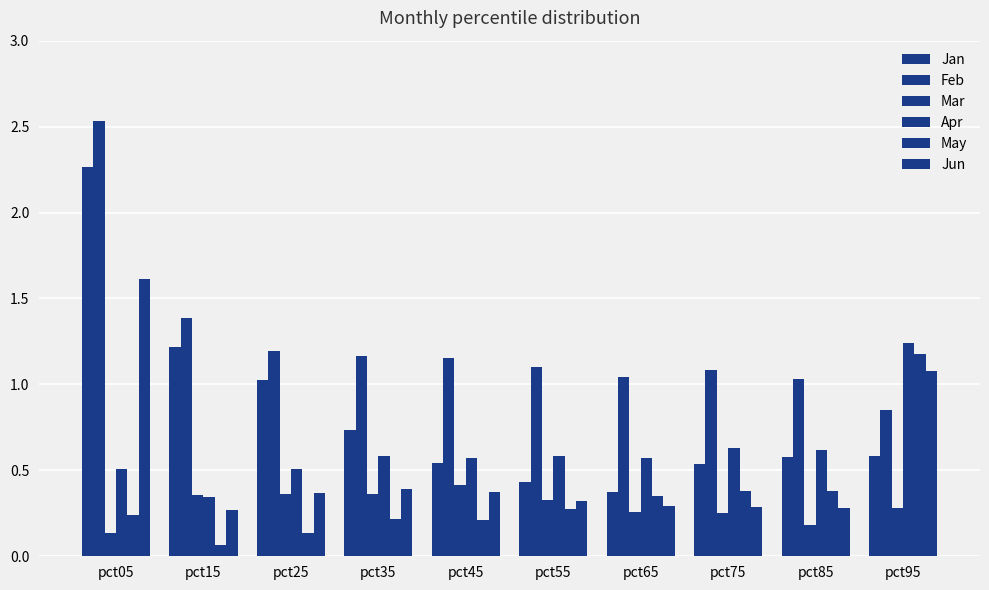

Rank the series by their maximum value, from highest to lowest.

Feb, Jan, Jun, Apr, May, Mar